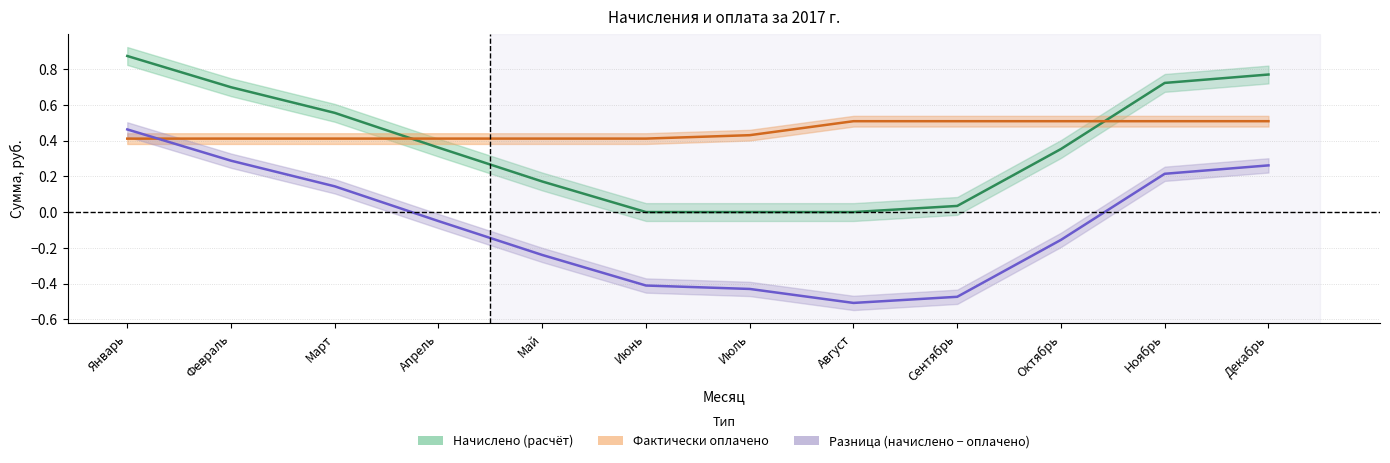

The value of Фактически оплачено at Сентябрь is 0.5. True or false?

True